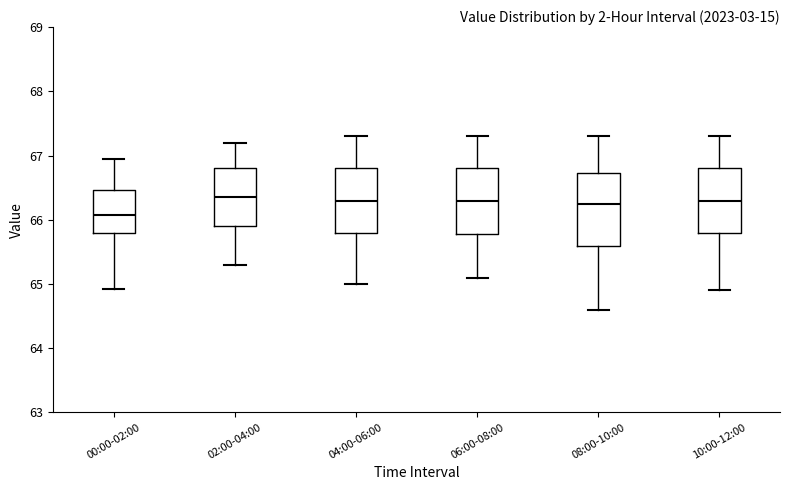

Comparing the boxes themselves (not the whiskers), which one is the tallest?

08:00-10:00